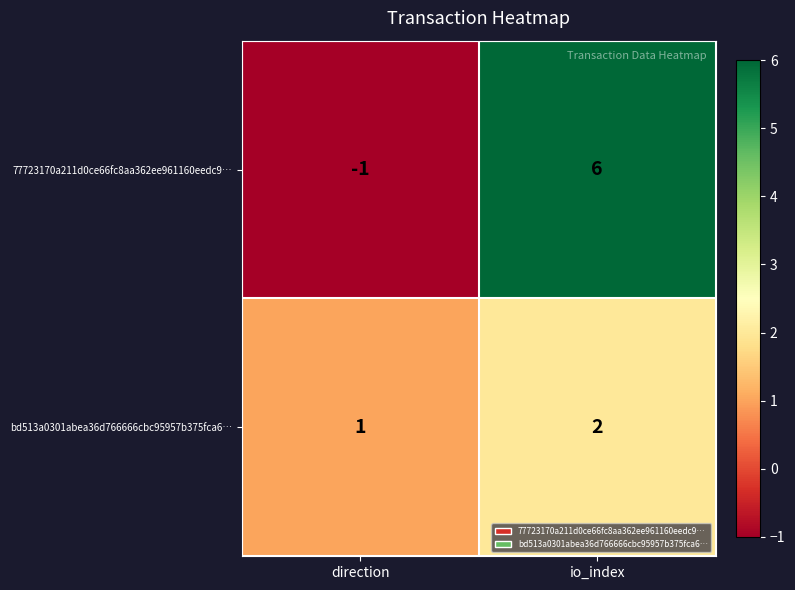

At direction, list the series in order from smallest to largest.

77723170a211d0ce66fc8aa362ee961160eedc9…, bd513a0301abea36d766666cbc95957b375fca6…